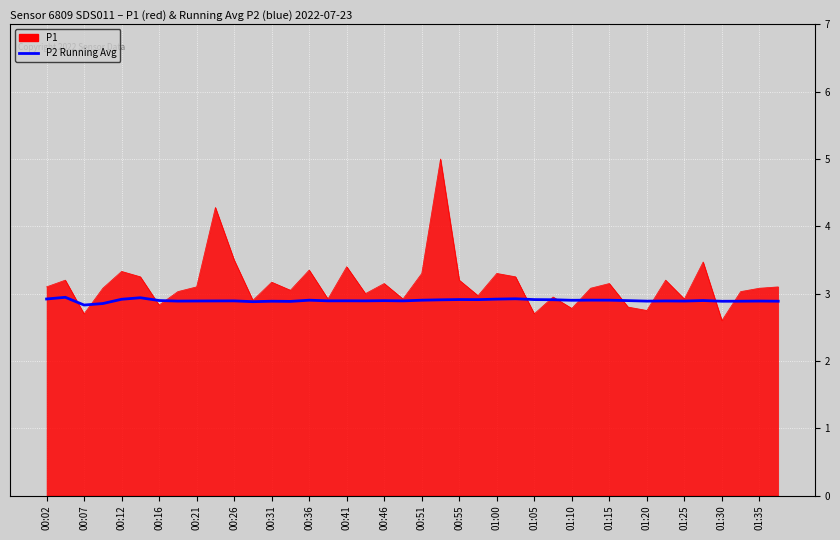

Count the number of data series in this chart.

2